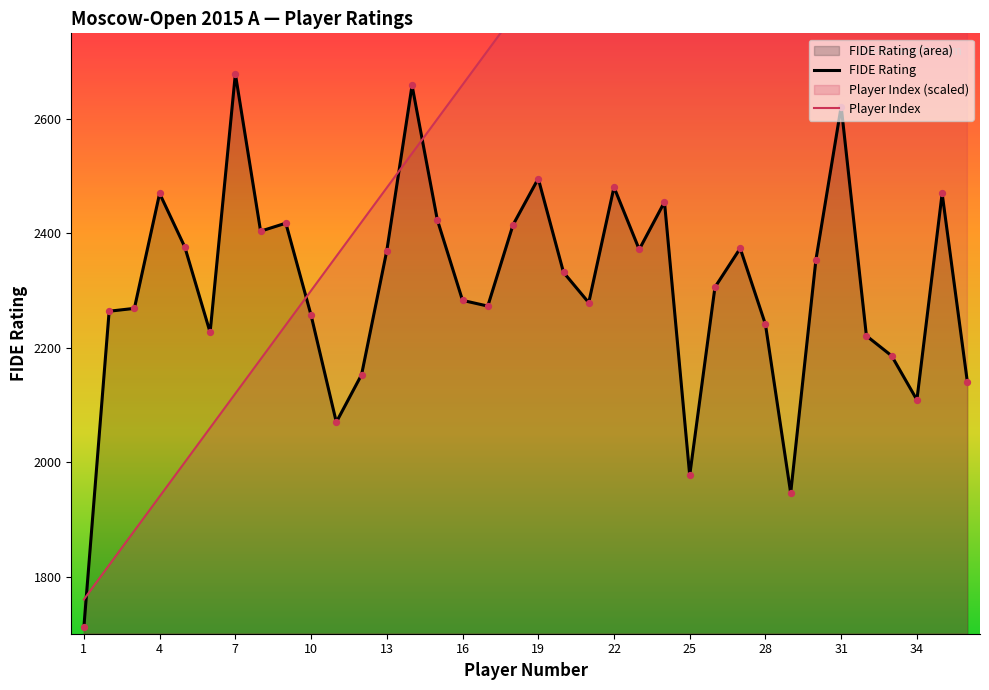

Which series has the widest spread of Y values?

Player Index